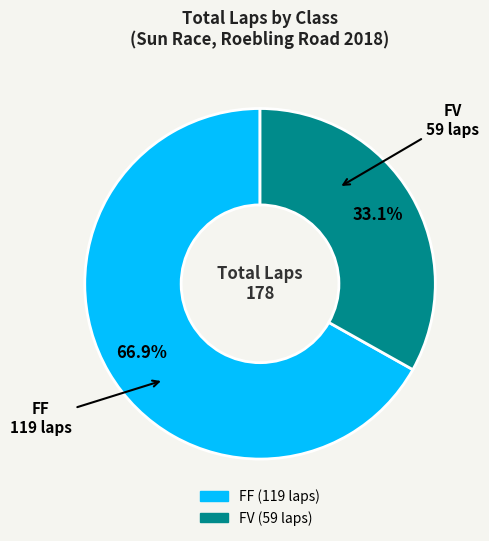

What percentage is the FF slice, to the nearest percent?

67%